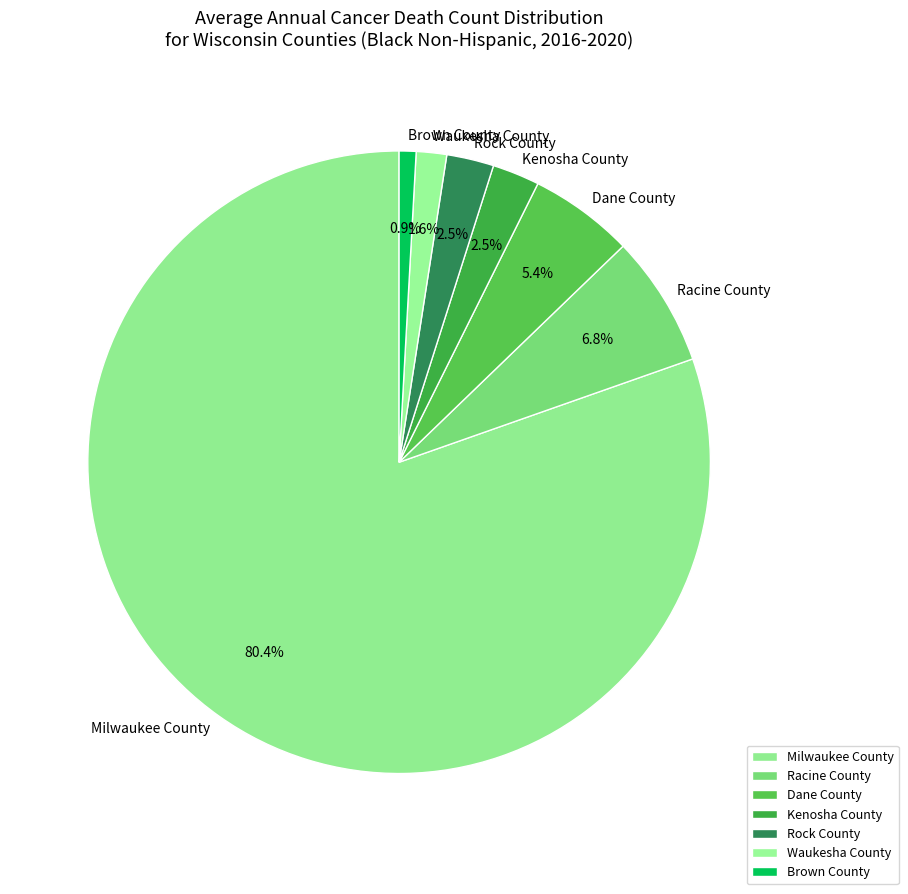

Does Brown County account for over 50% of the chart?

No